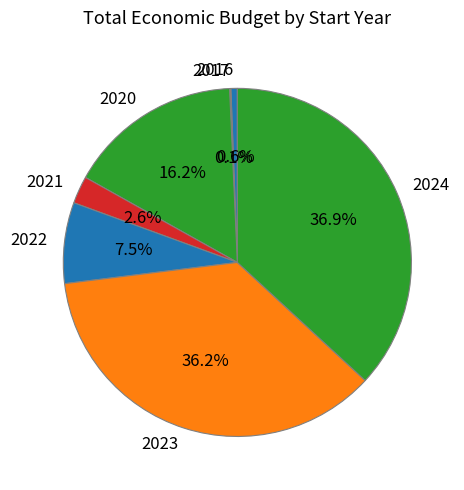

Does 2021 account for over 50% of the chart?

No